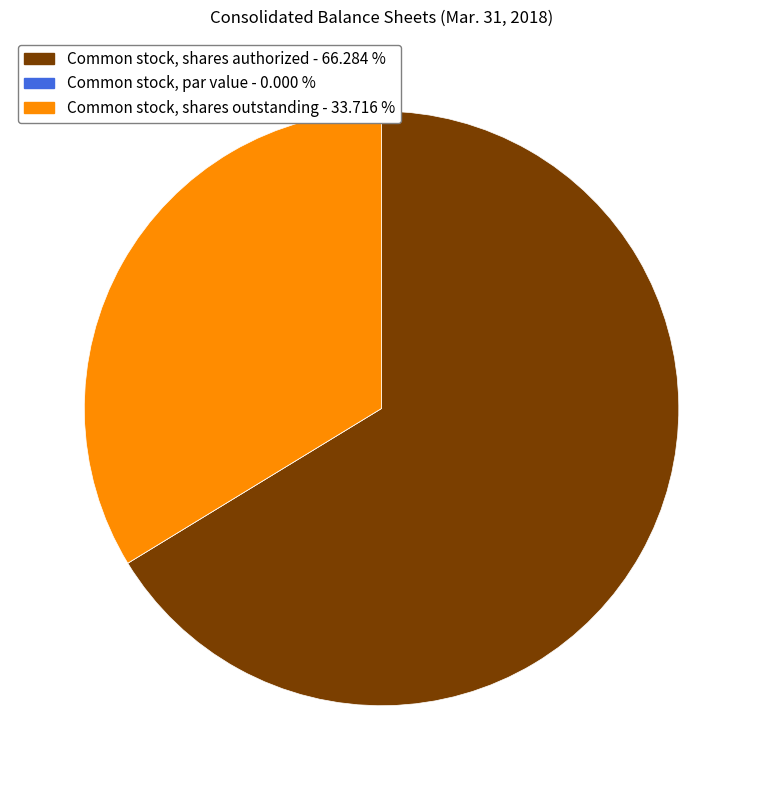

Which slice is the largest?

Common stock, shares authorized